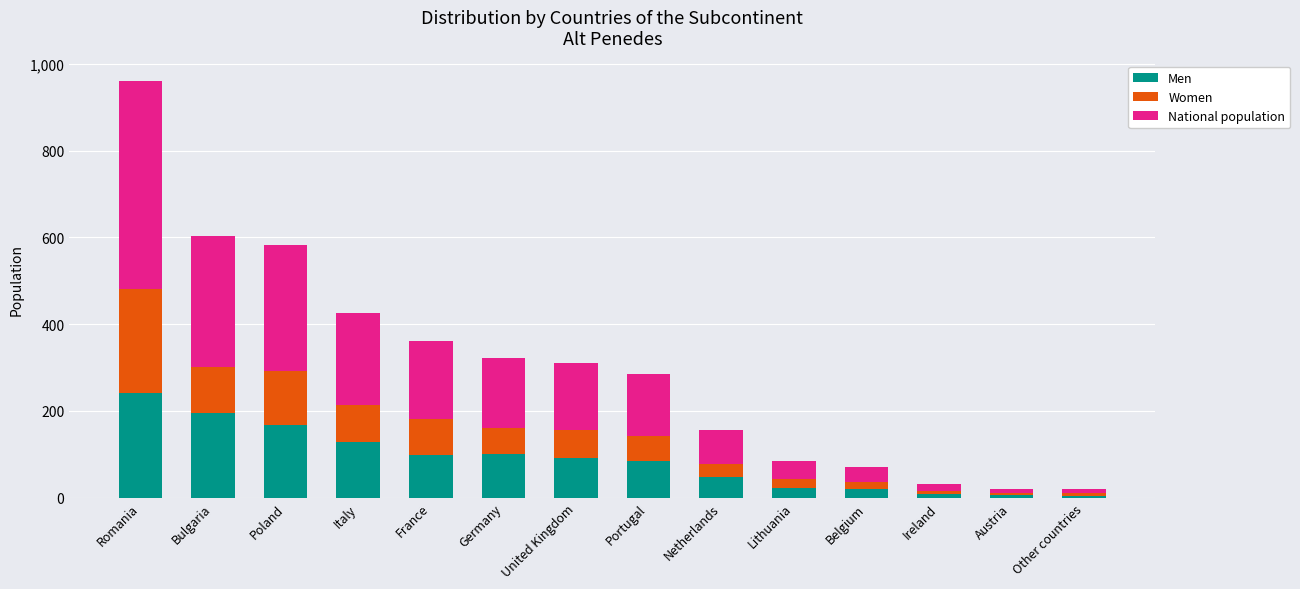

At which label does Men reach its peak?

Romania